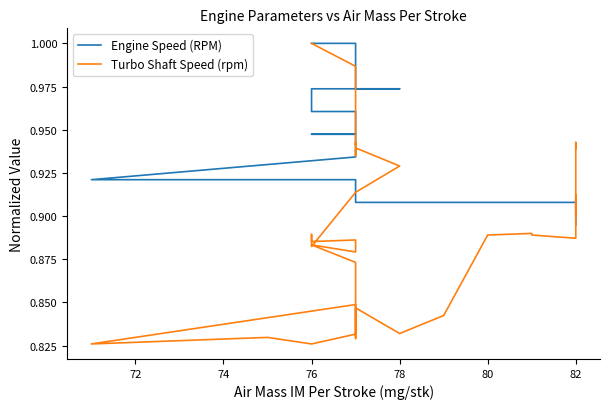

What is the difference between the second highest and minimum values in the Engine Speed (RPM) series?

0.1